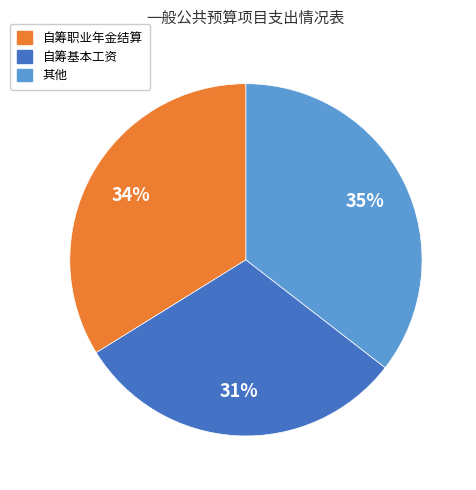

To the nearest percent, what is the average slice percentage?

33%